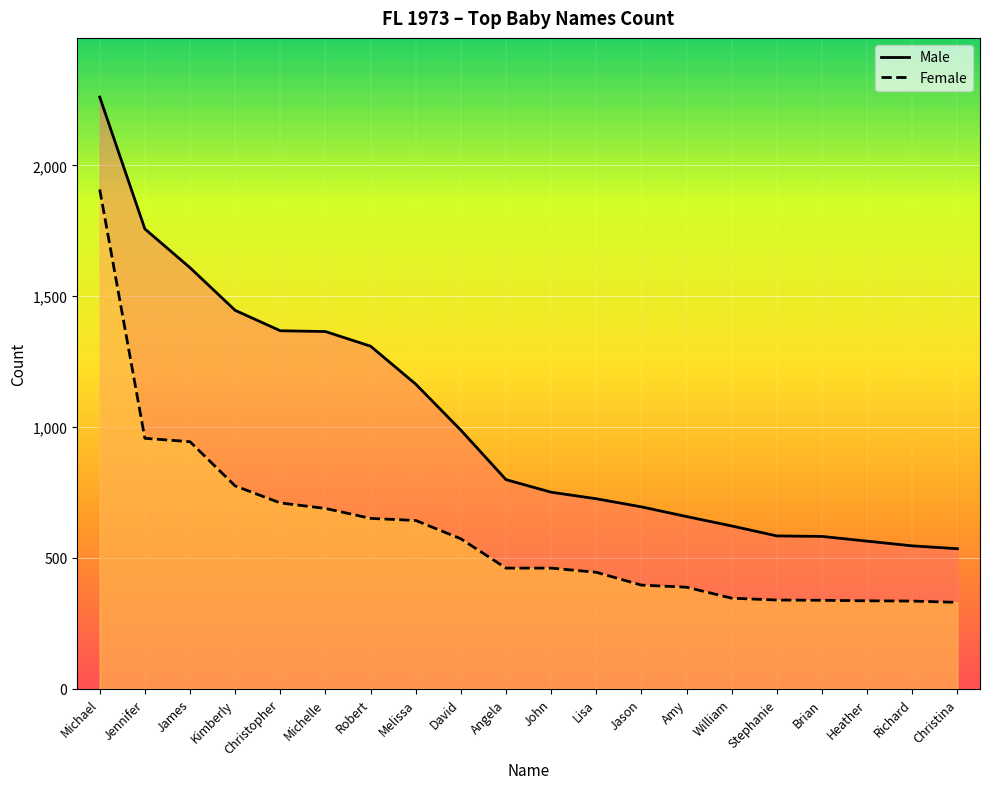

Which has a higher value, Christina or Christopher?

Christopher